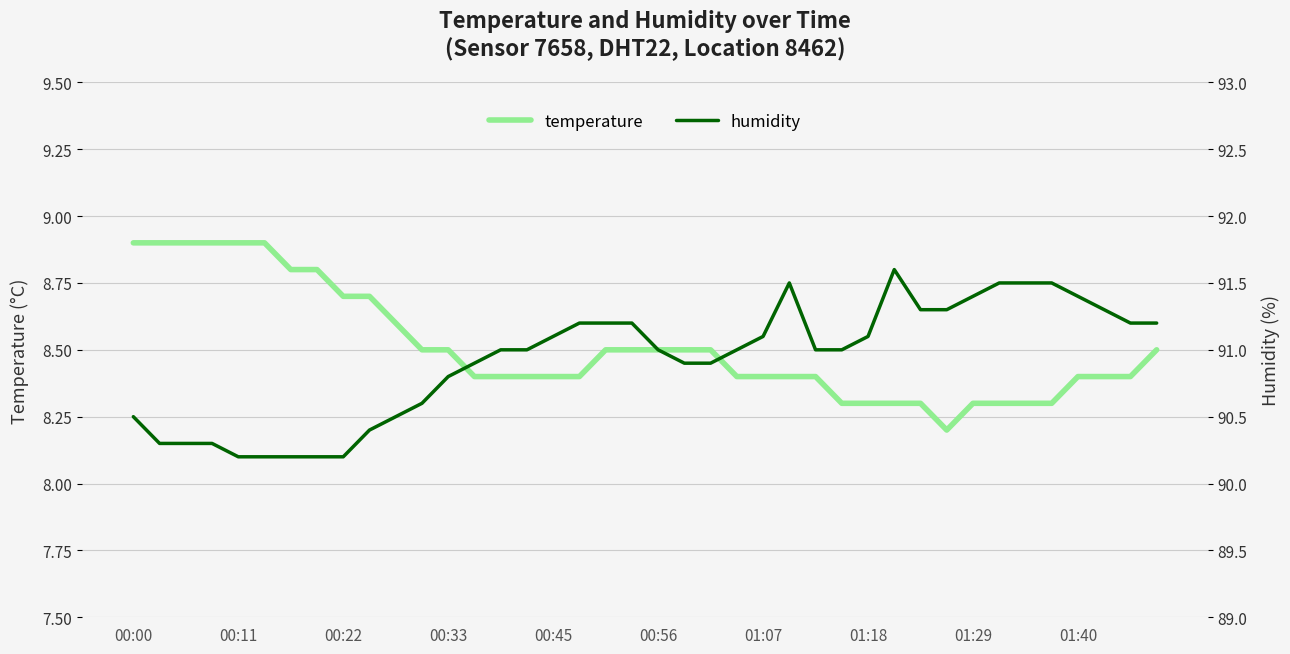

The temperature series shows 3.9 at 00:45. True or false?

False